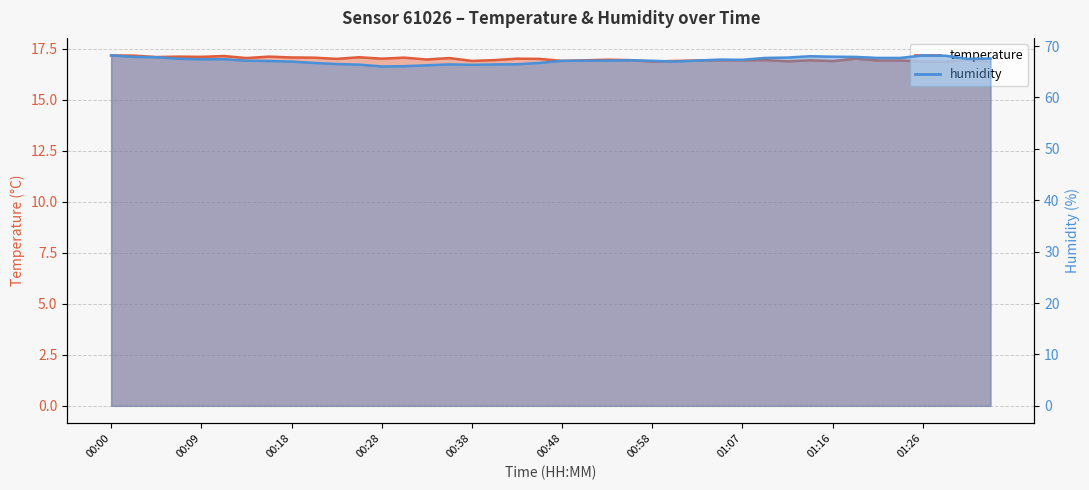

List the series in order of their overall mean, highest first.

humidity, temperature